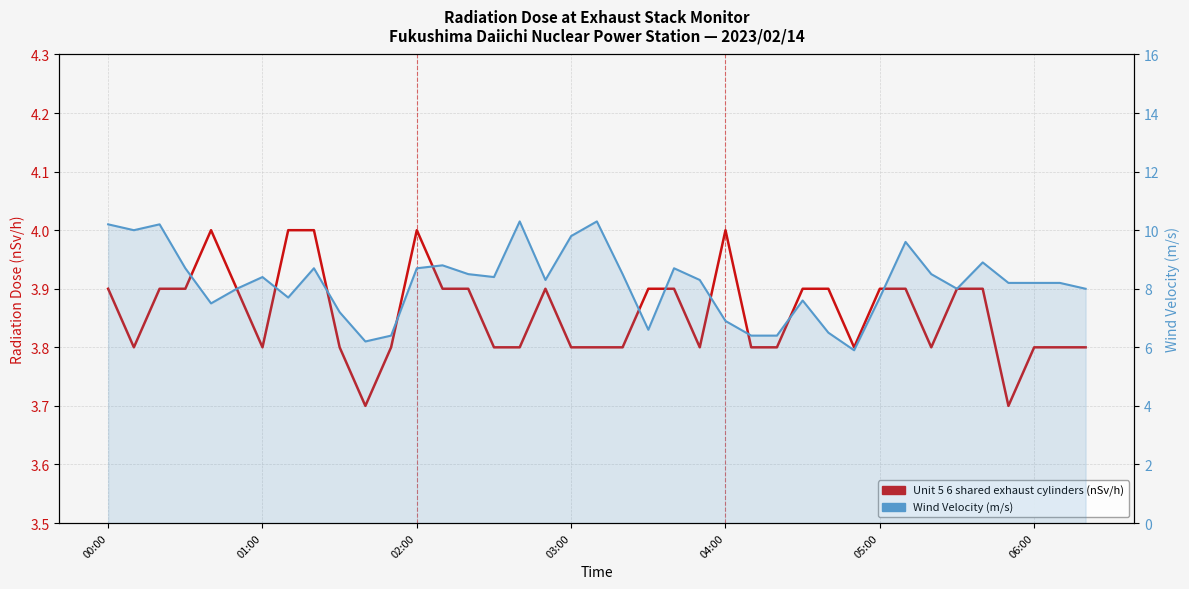

Is it true that Wind Velocity (m/s) equals 8.4 at 15?

True